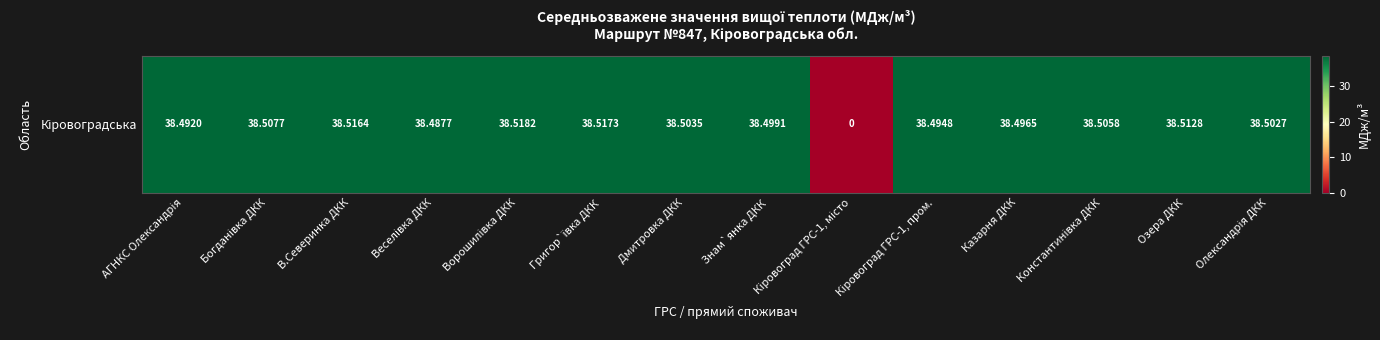

List the labels in order of value, smallest first.

Кіровоград ГРС-1, місто, Веселівка ДКК, АГНКС Олександрія, Кіровоград ГРС-1, пром., Казарня ДКК, Знам`янка ДКК, Олександрія ДКК, Дмитровка ДКК, Константинівка ДКК, Богданівка ДКК, Озера ДКК, В.Северинка ДКК, Григор`ївка ДКК, Ворошилівка ДКК